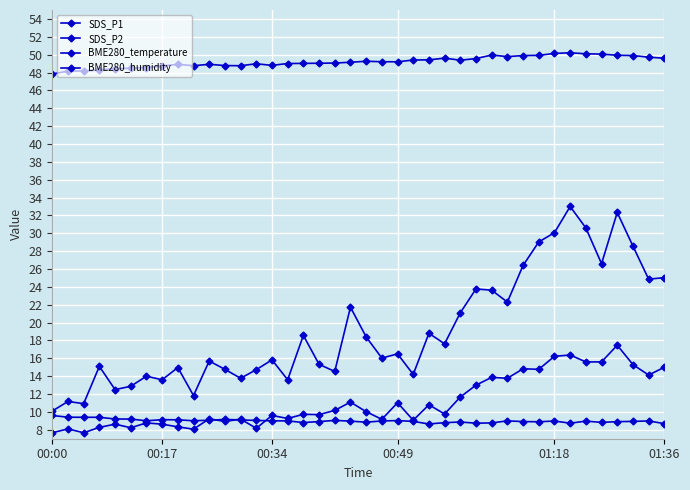

True or false: SDS_P1 and BME280_humidity intersect in this chart.

False